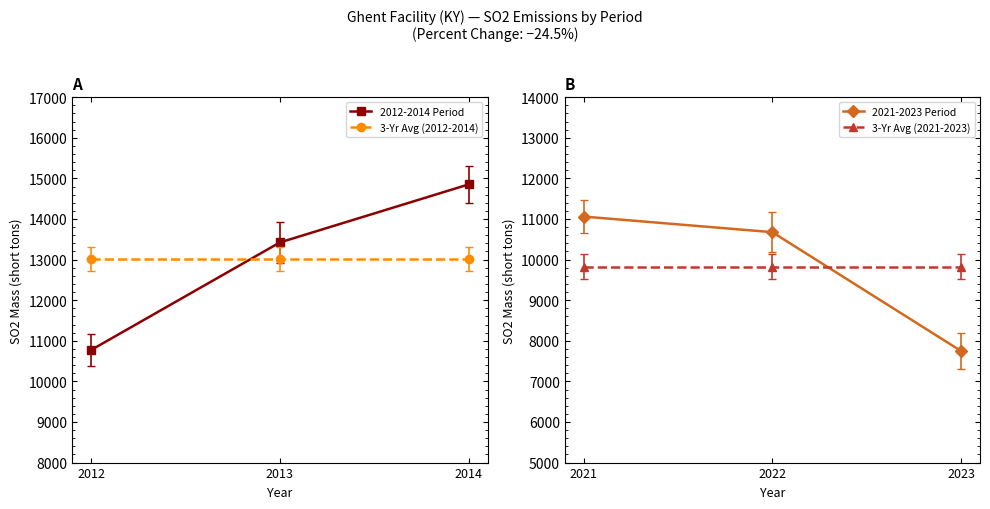

At which label does 2012-2014 Period reach its minimum?

2012